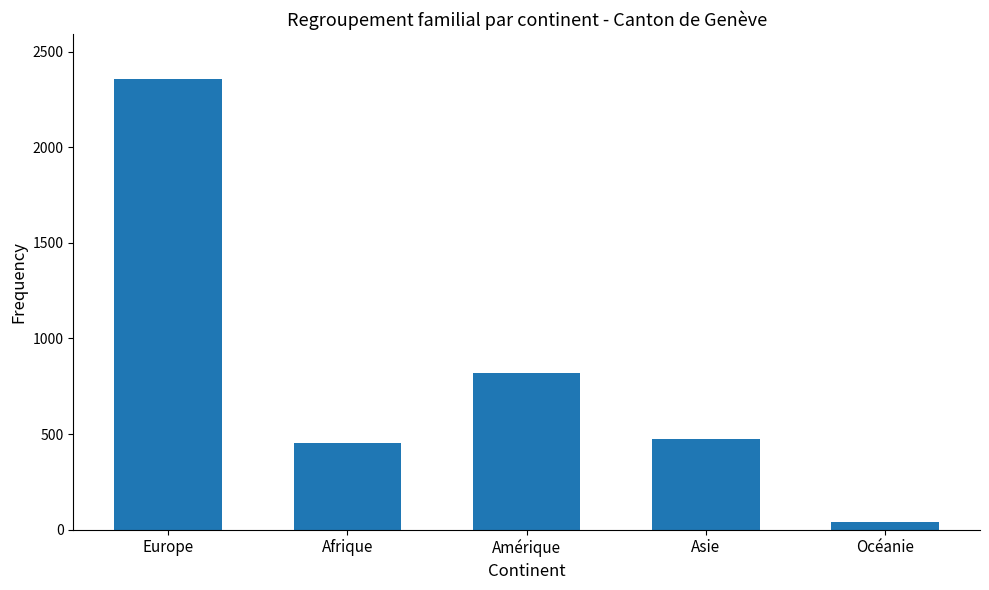

Reading left to right, what are all the values shown in this chart?

2356	453	817	475	40